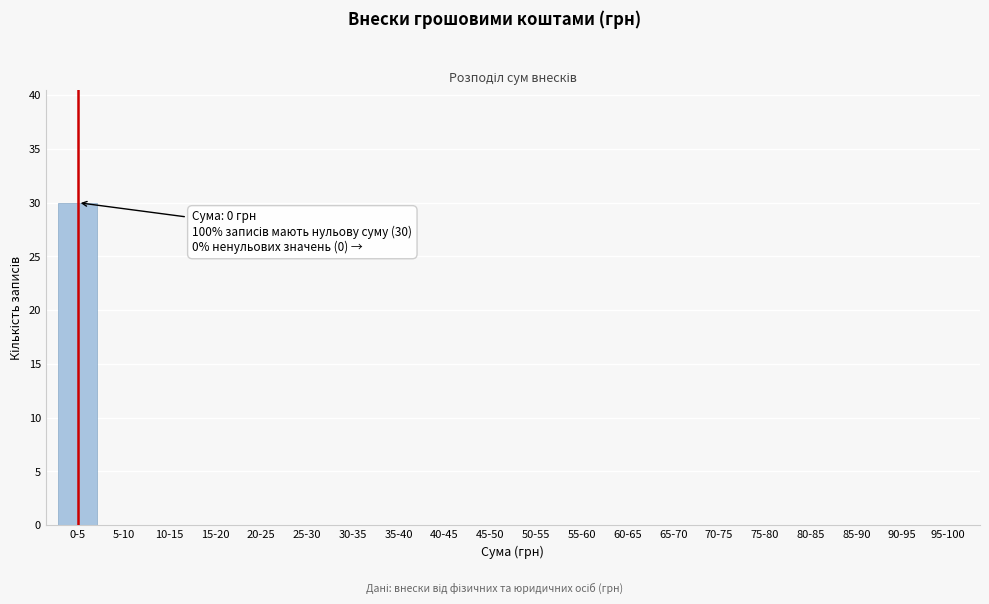

Reading left to right, extract all data points from this chart.

0-5=30	5-10=0	10-15=0	15-20=0	20-25=0	25-30=0	30-35=0	35-40=0	40-45=0	45-50=0	50-55=0	55-60=0	60-65=0	65-70=0	70-75=0	75-80=0	80-85=0	85-90=0	90-95=0	95-100=0